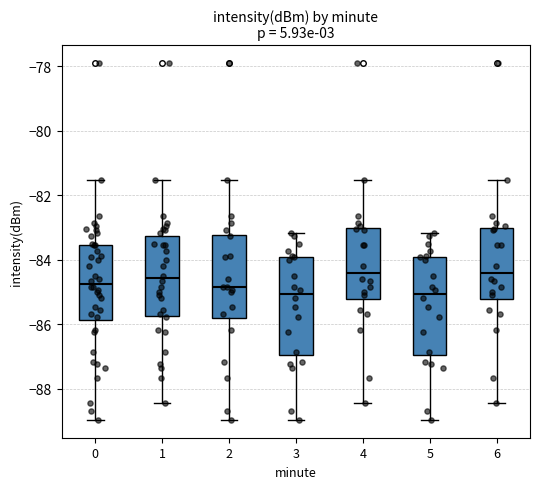

Reading left to right, read every box against the y-axis: the position of its median line, the range the box covers, and the ends of its whiskers. The values are not printed on the chart, so give them approximately, as read against the axis.

0: median -84.8, box -85.8 to -83.6, whiskers -89.0 to -81.6
1: median -84.6, box -85.8 to -83.2, whiskers -88.4 to -81.6
2: median -84.8, box -85.8 to -83.2, whiskers -89.0 to -81.6
3: median -85.0, box -87.0 to -84.0, whiskers -89.0 to -83.2
4: median -84.4, box -85.2 to -83.0, whiskers -88.4 to -81.6
5: median -85.0, box -87.0 to -84.0, whiskers -89.0 to -83.2
6: median -84.4, box -85.2 to -83.0, whiskers -88.4 to -81.6